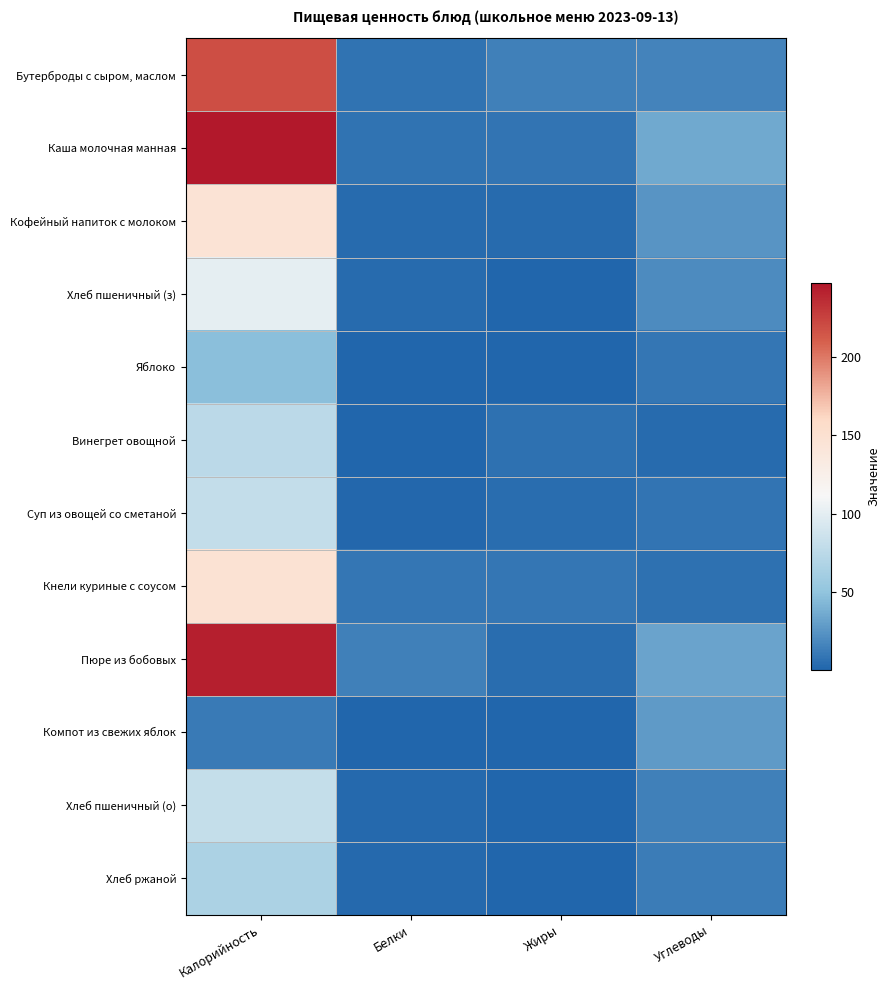

How many series are shown in this chart?

12